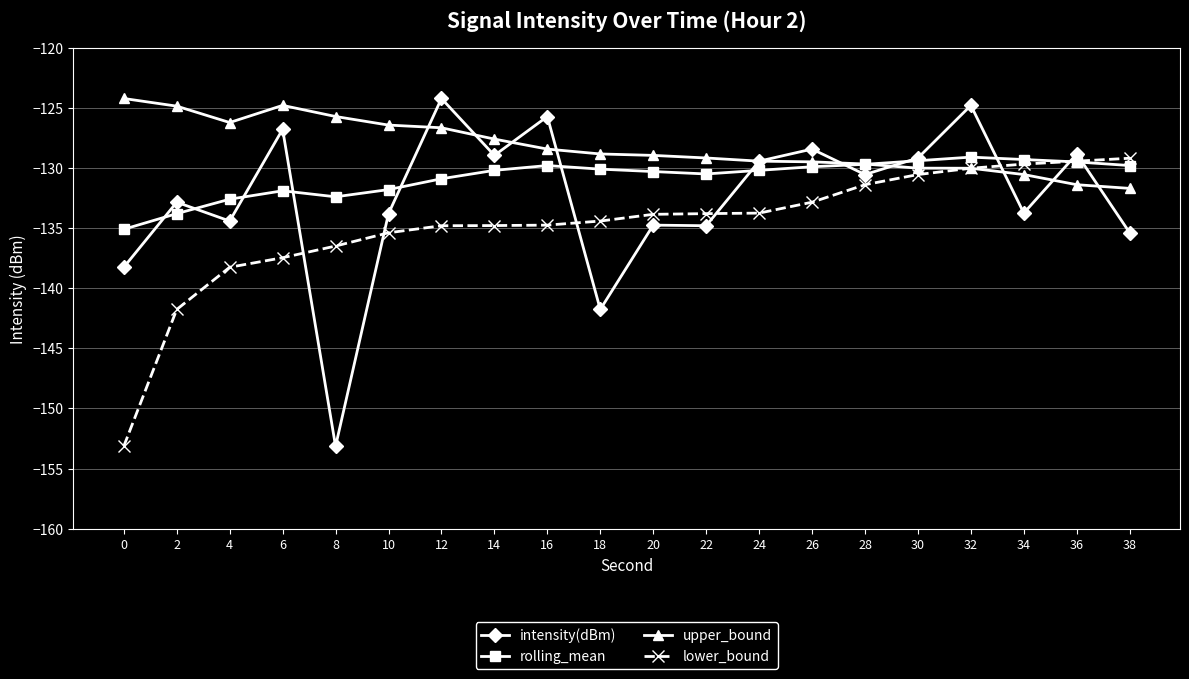

At which category is the sum across all series the highest?

32